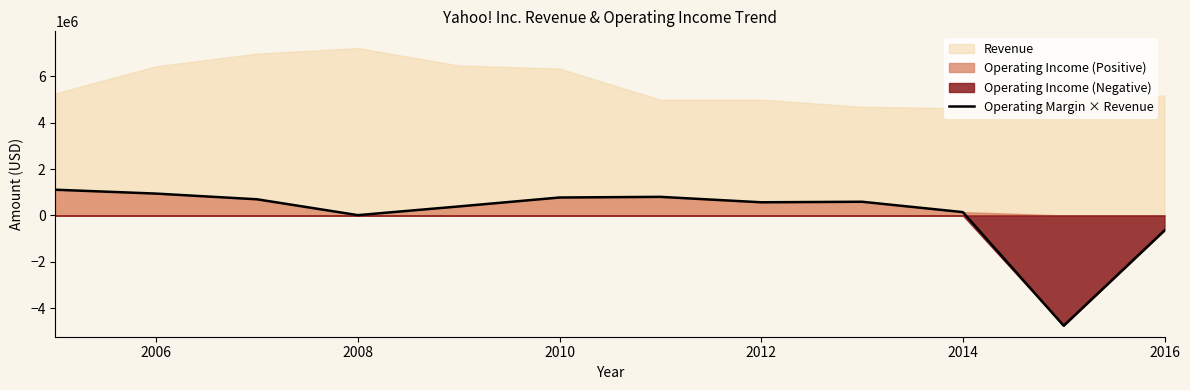

What is the minimum value shown in the chart?

-4748702.1